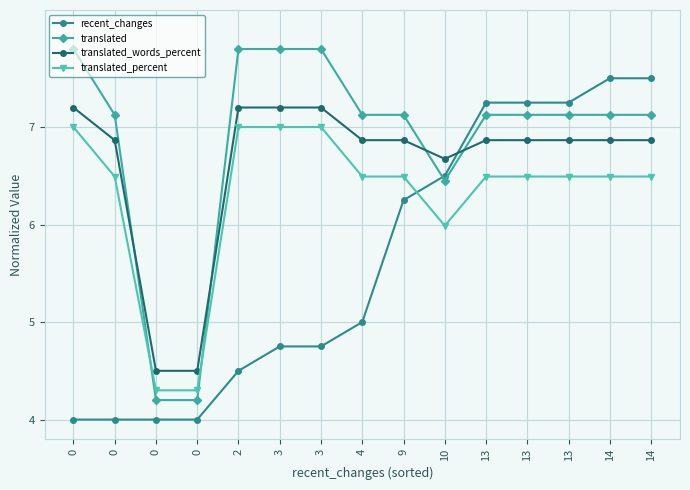

What is the minimum value for translated_percent?

4.3